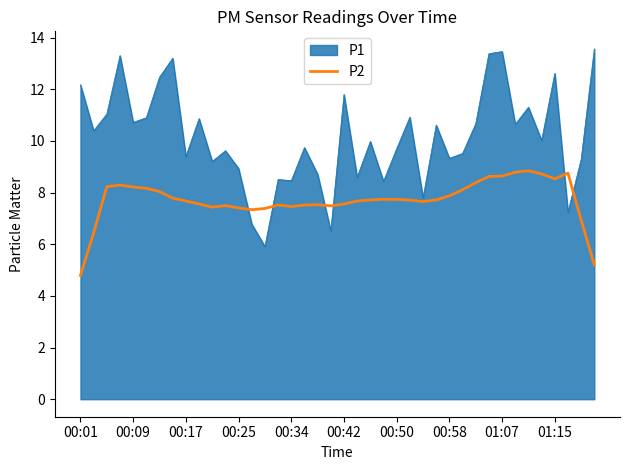

Rank the series by their maximum value, from lowest to highest.

P2, P1